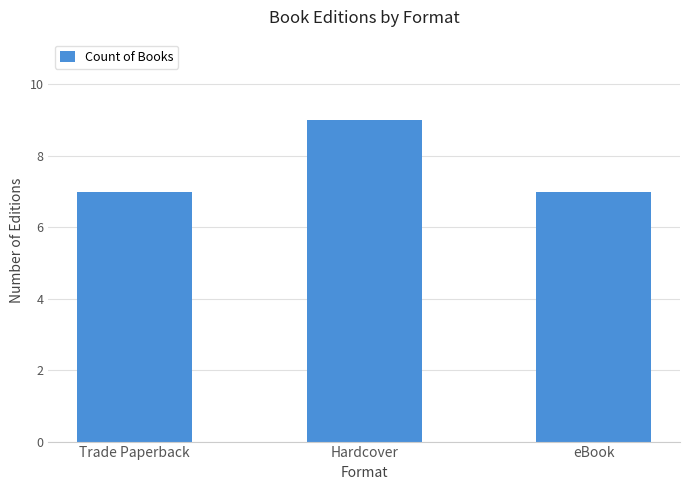

What is the maximum value shown in the chart?

9